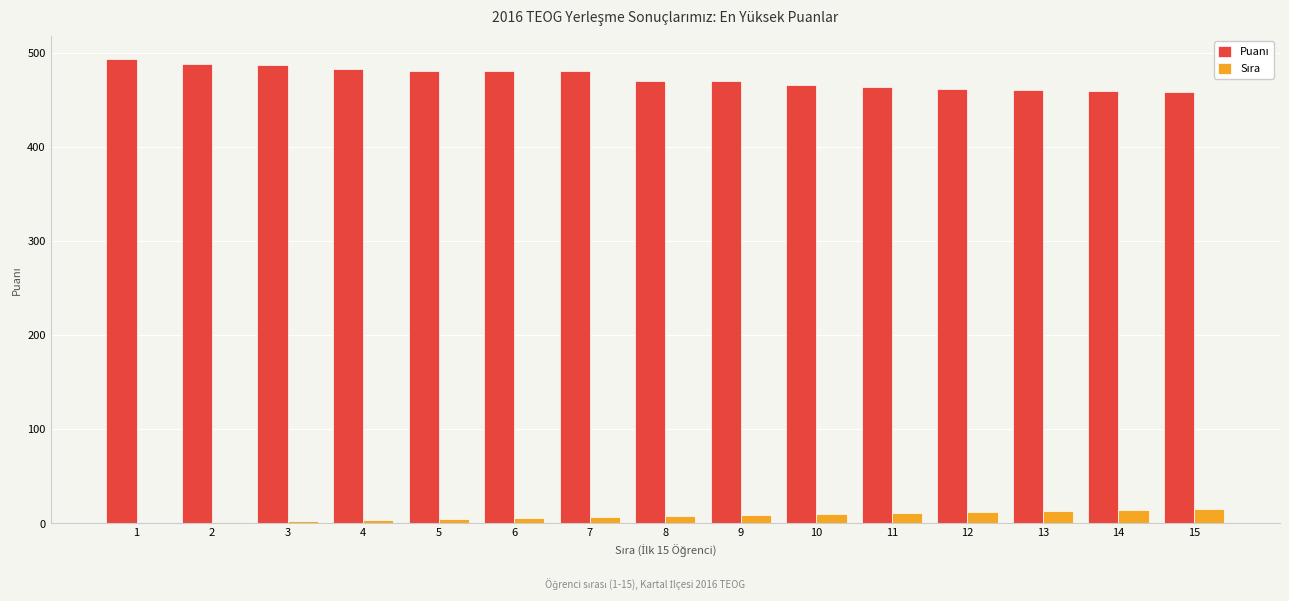

What is the greatest value displayed?

493.5